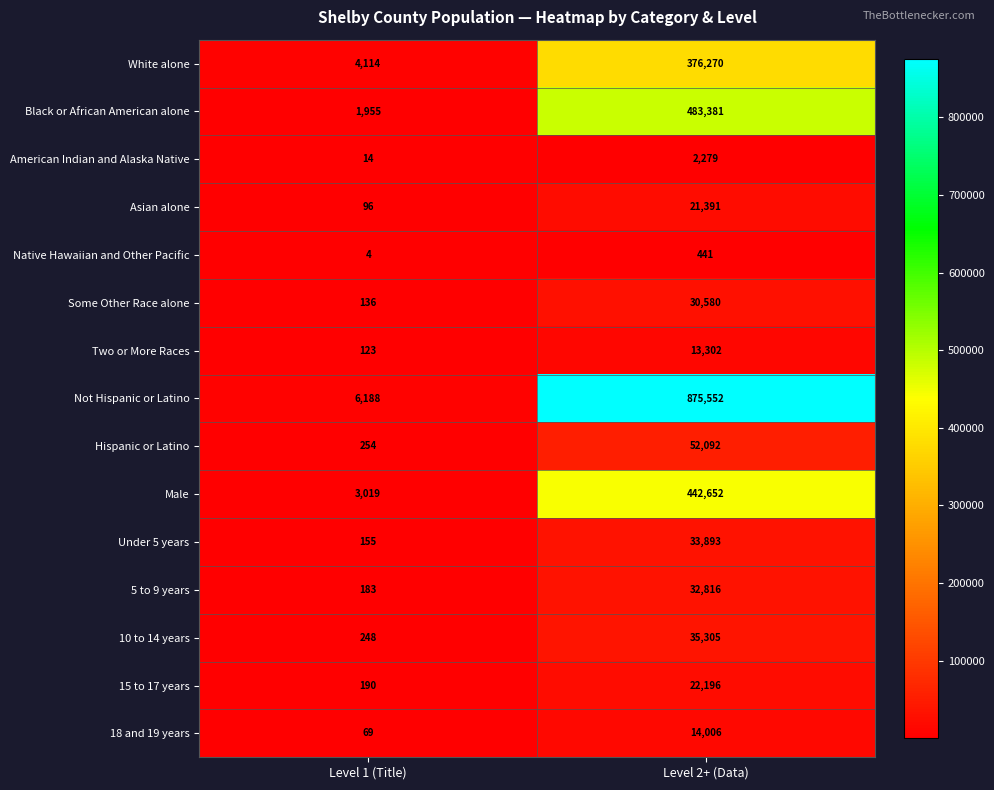

At Level 2+ (Data), list the series in order from largest to smallest.

Not Hispanic or Latino, Black or African American alone, Male, White alone, Hispanic or Latino, 10 to 14 years, Under 5 years, 5 to 9 years, Some Other Race alone, 15 to 17 years, Asian alone, 18 and 19 years, Two or More Races, American Indian and Alaska Native, Native Hawaiian and Other Pacific